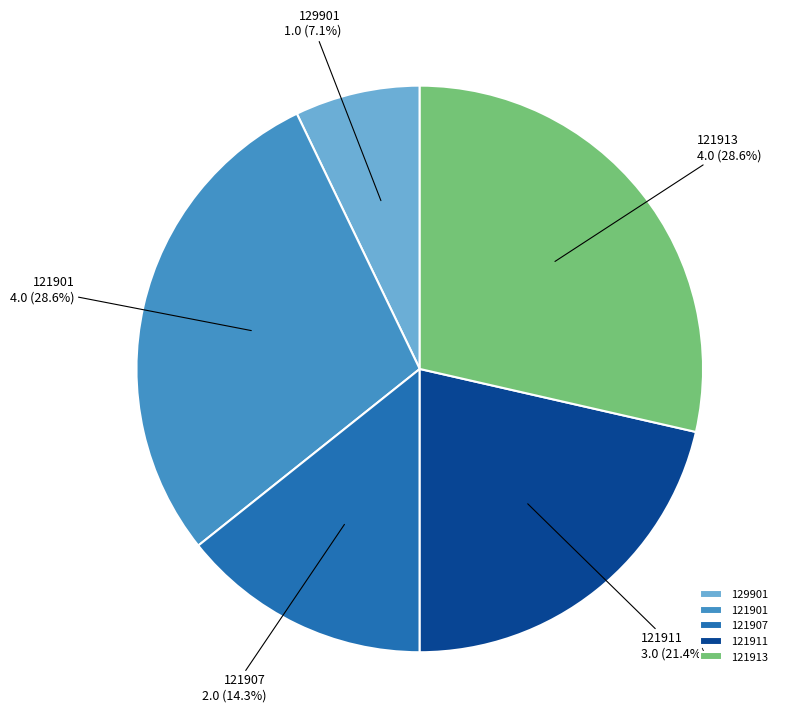

True or false: 121911 accounts for 27% of the total.

False